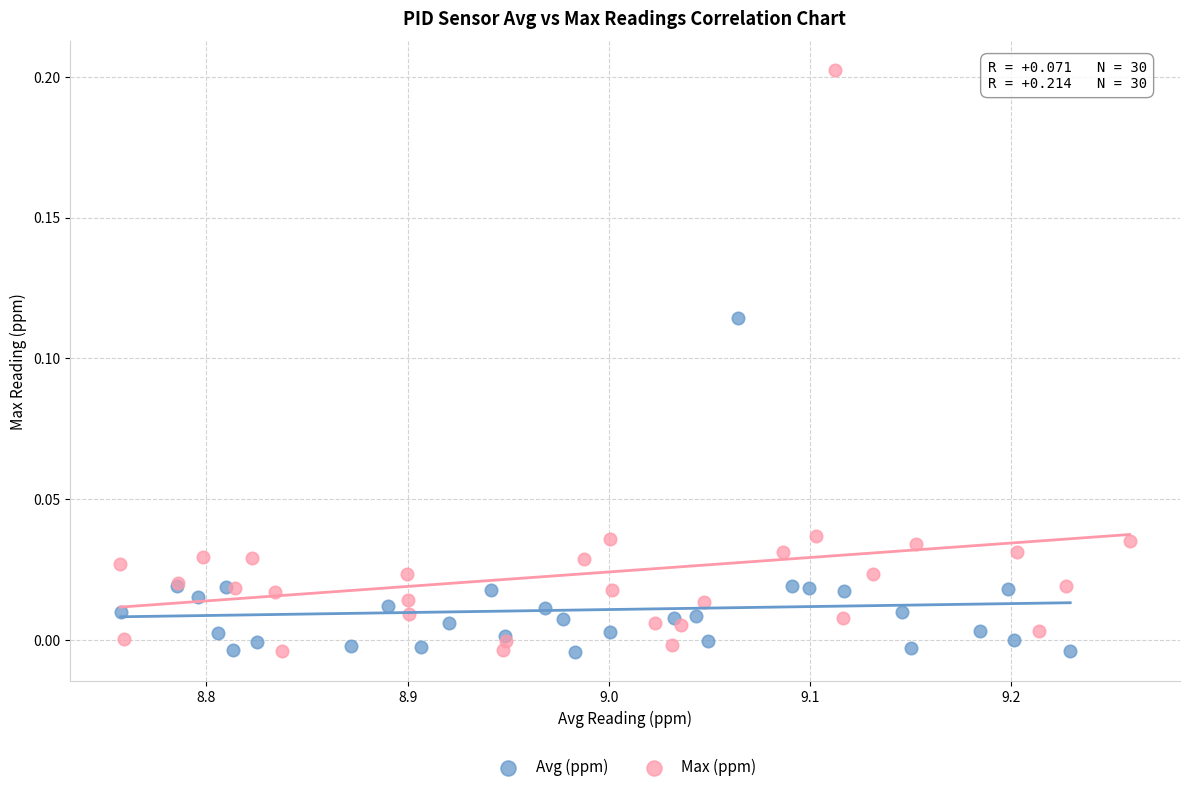

What are all the series names shown in the legend?

Avg (ppm), Max (ppm)